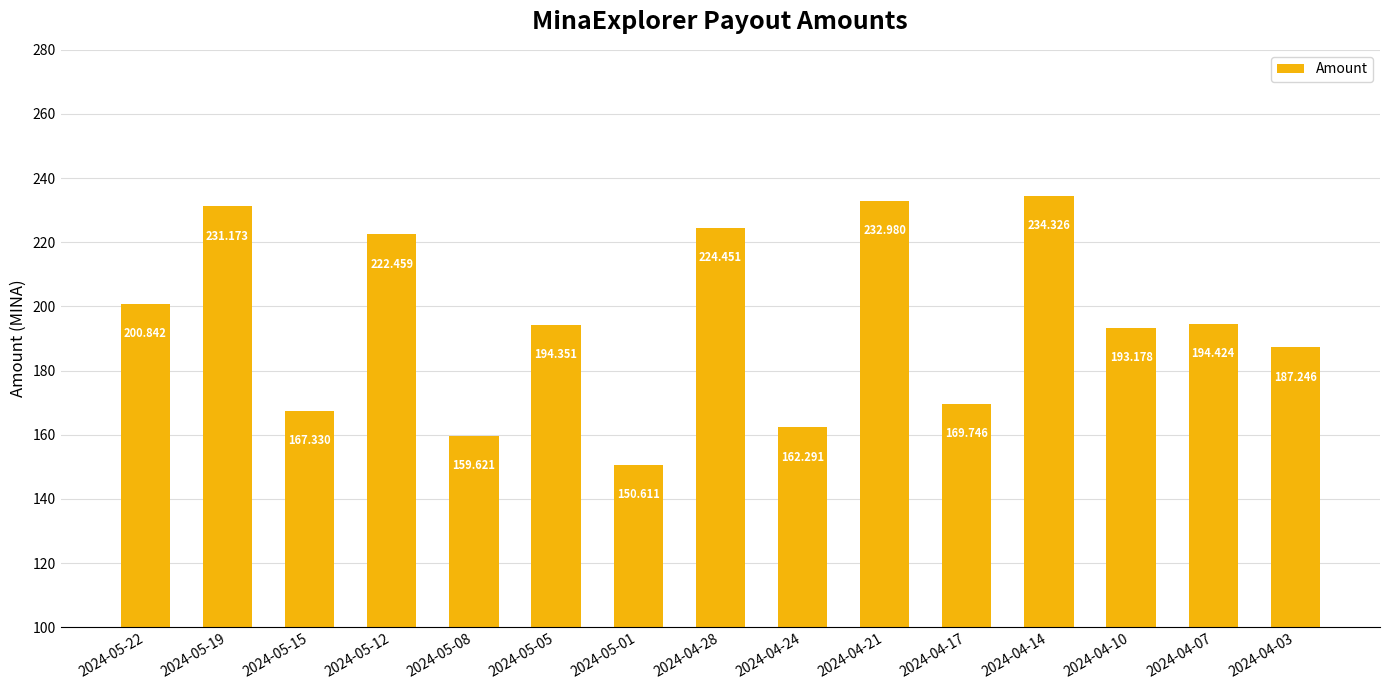

Which category has the lowest value across all series?

2024-05-01